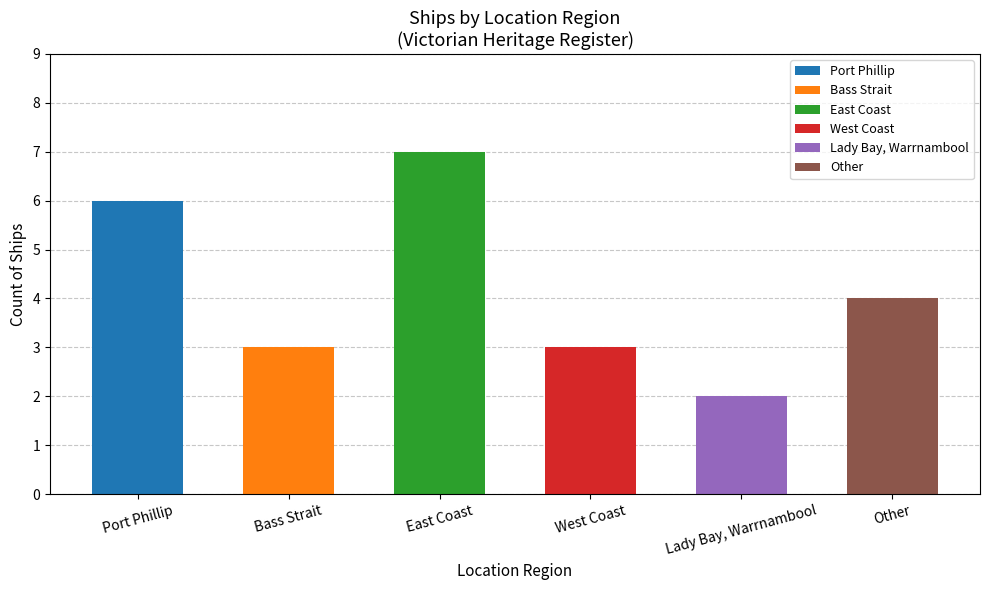

At which category does the chart reach its minimum across all series?

Lady Bay, Warrnambool